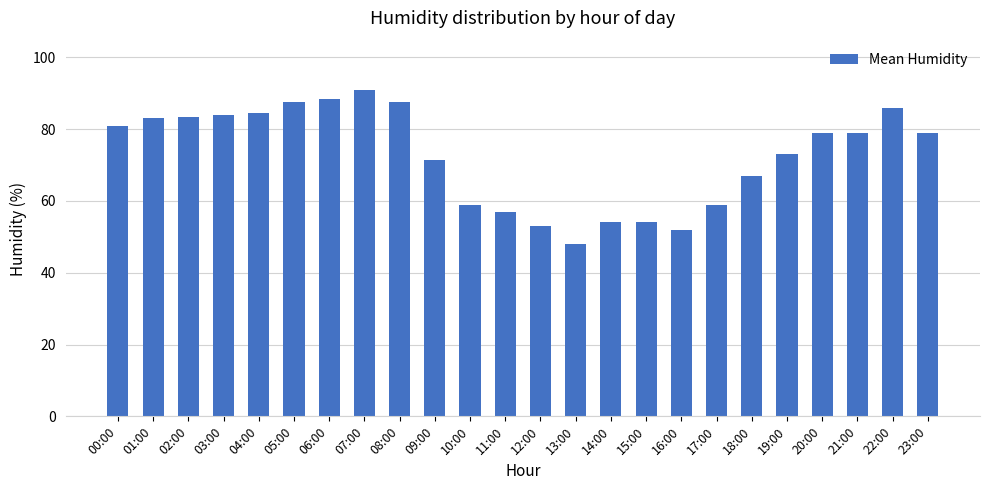

Does the chart contain stacked bars?

No